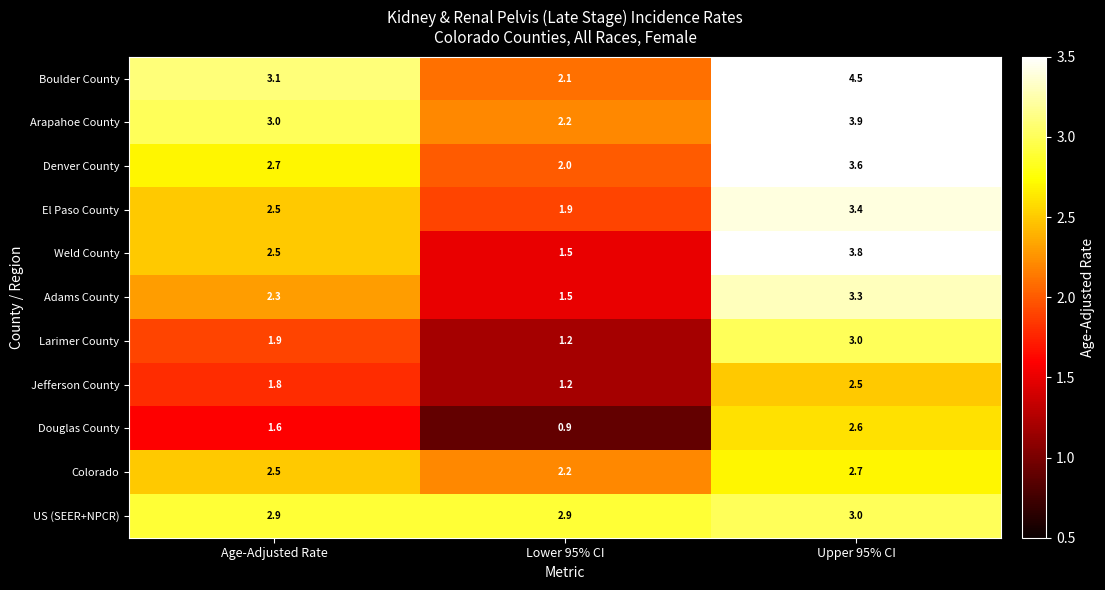

Between Age-Adjusted Rate and Upper 95% CI, which series saw the biggest shift?

Boulder County